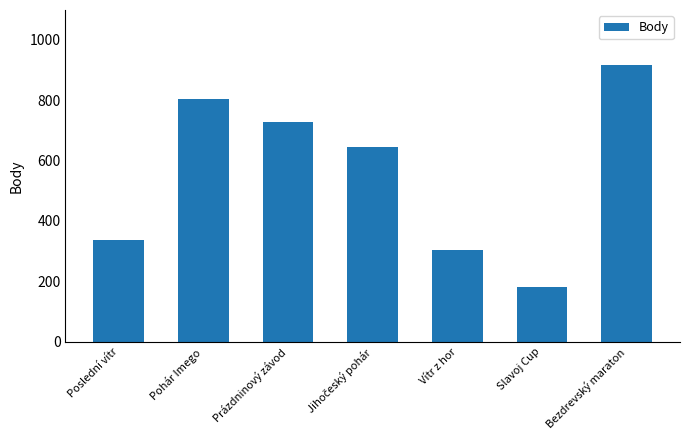

The chart shows a value of 804 at Pohár Imego. True or false?

True